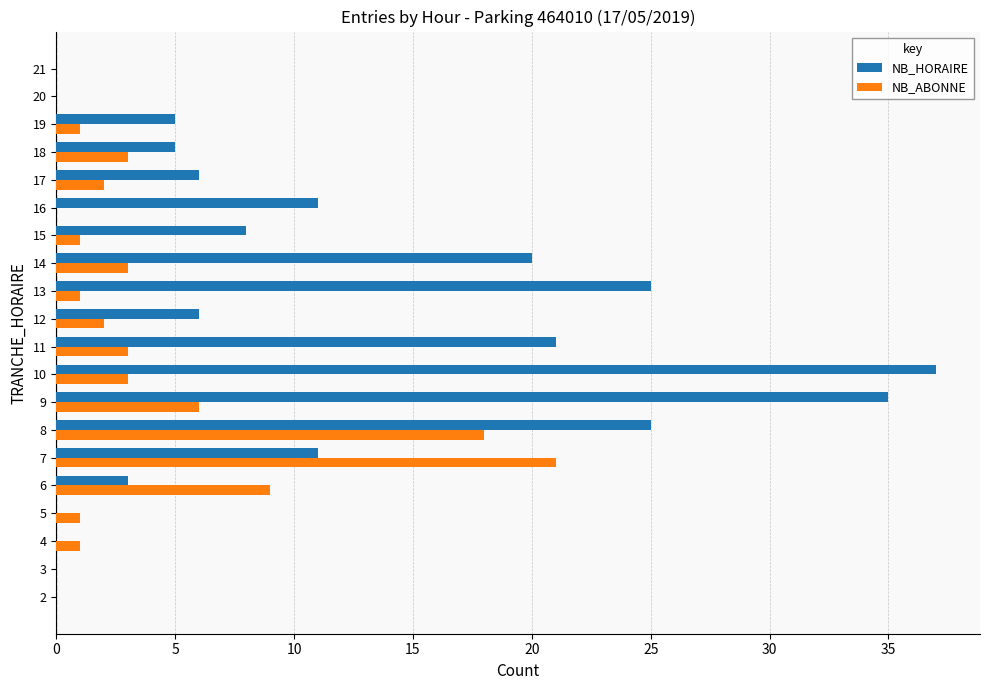

At which category is the sum across all series the highest?

8